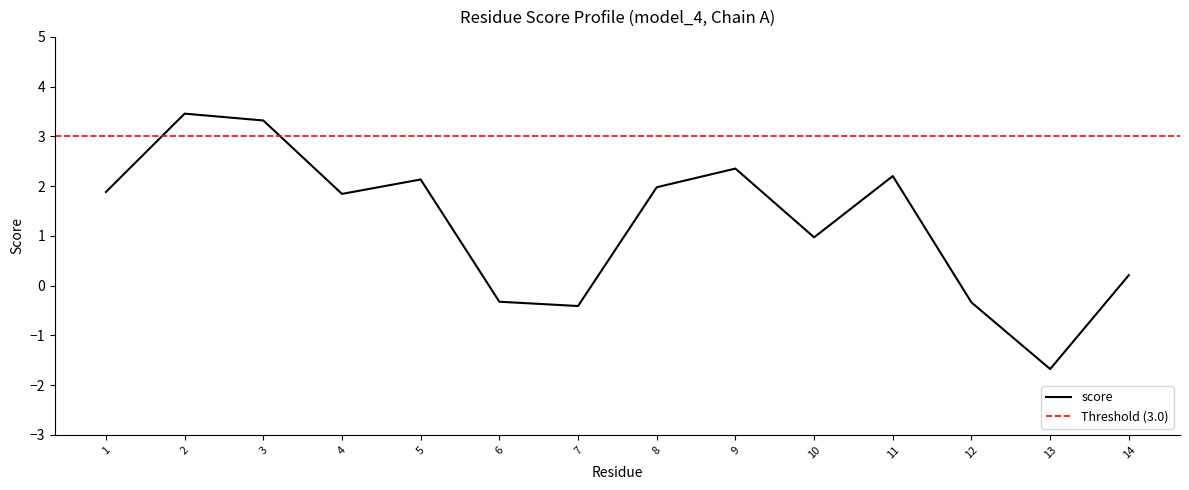

How many interior local valleys (lower than both neighbors) does the data have?

4